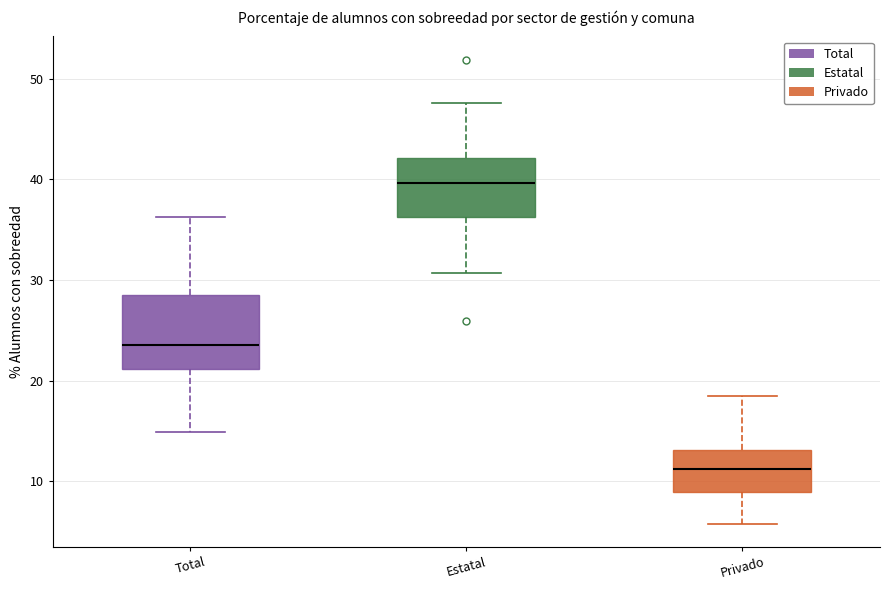

Reading left to right, transcribe this box plot: for each box, give where its median line is, the range the box spans, and where its two whiskers end, as read against the y-axis. The values are not printed on the chart, so give them approximately, as read against the axis.

Total: median 24, box 21 to 29, whiskers 15 to 36
Estatal: median 40, box 36 to 42, whiskers 31 to 48
Privado: median 11, box 9 to 13, whiskers 6 to 18